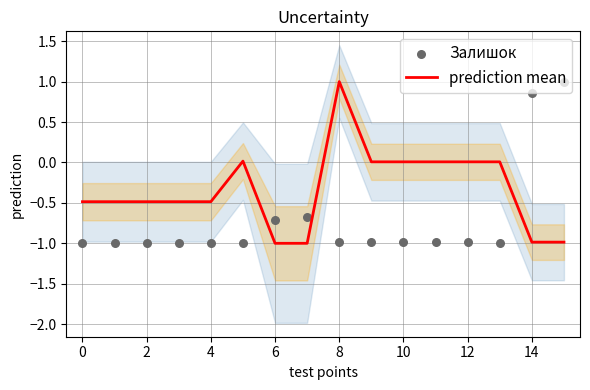

Which series contains the lowest Y value?

prediction mean